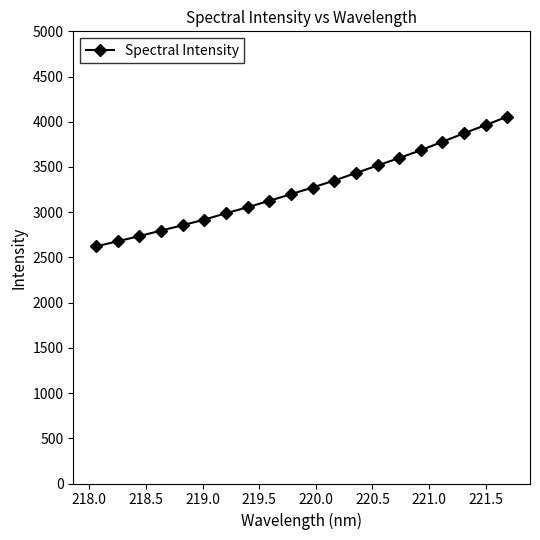

What is the smallest value displayed?

2622.1